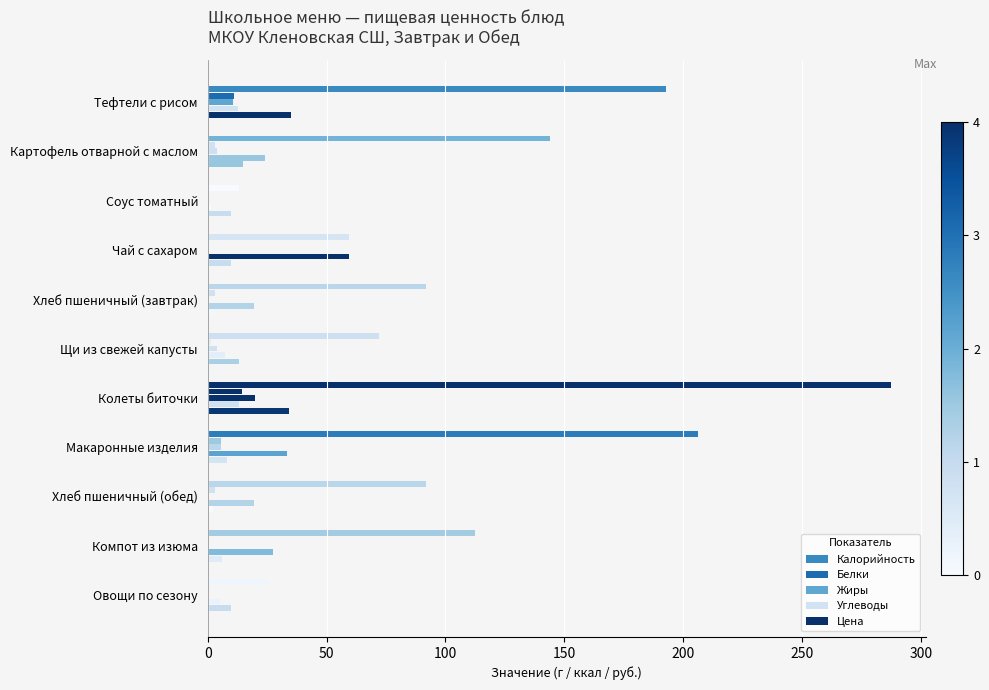

Reading left to right, transcribe all the data shown in this chart.

Калорийность: 192.6	144.1	13.2	59.3	91.9	72.2	287.6	206.4	91.9	112.6	25.7
Белки: 11.1	2.9	0.2	0.1	3.0	1.5	14.4	5.5	3.0	0.5	0.9
Жиры: 10.6	4.1	0.7	0.0	0.2	4.0	19.8	5.7	0.2	0.1	0.1
Углеводы: 12.7	23.9	1.5	59.3	19.5	7.4	13.1	33.3	19.5	27.4	5.3
Цена: 35.0	15.0	10.0	10.0	3.0	13.0	34.0	8.0	2.0	6.0	10.0